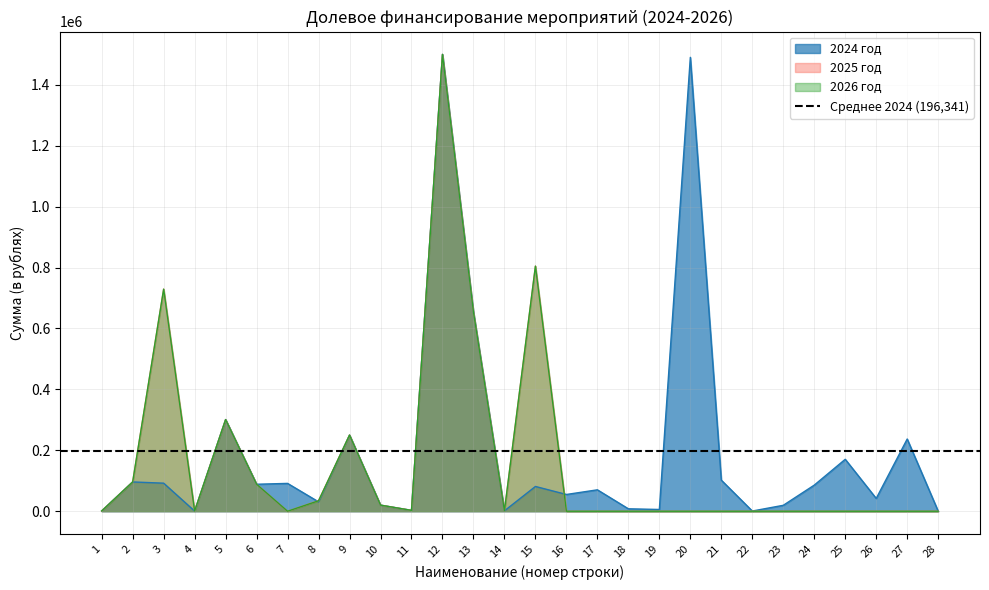

How many categories are shown in the chart?

28